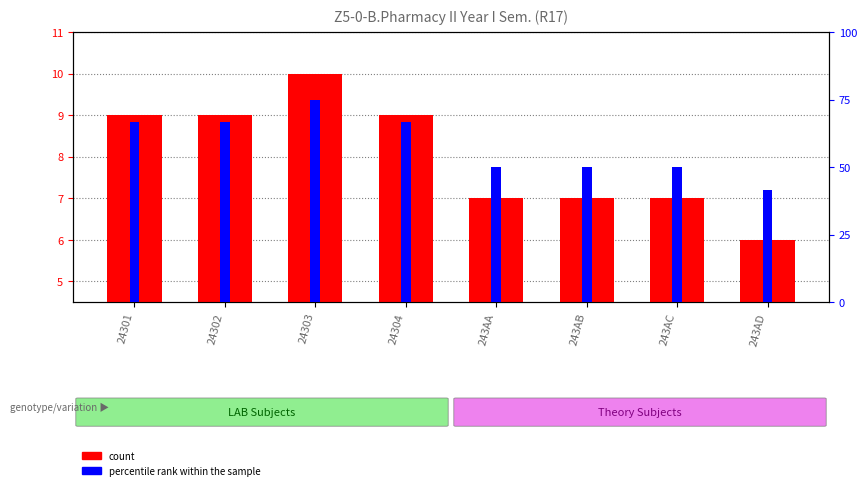

What is the maximum value shown in the chart?

10